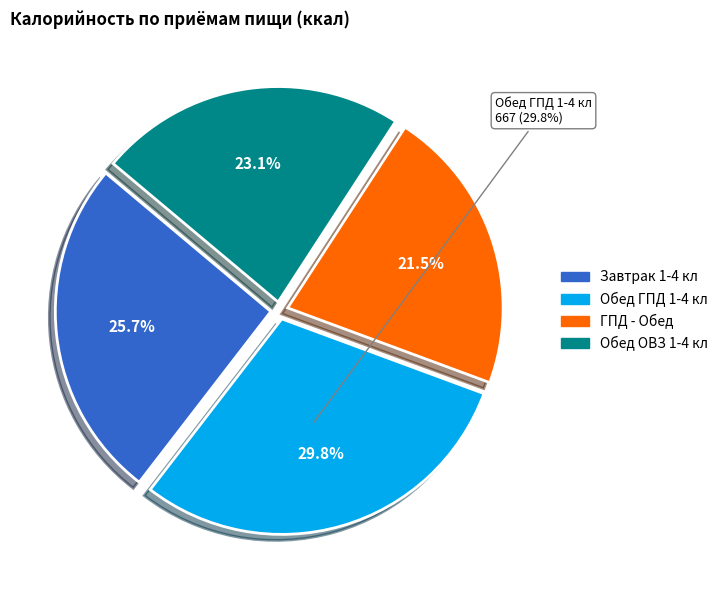

To the nearest percent, what percentage of the pie is Обед ГПД 1-4 кл?

30%